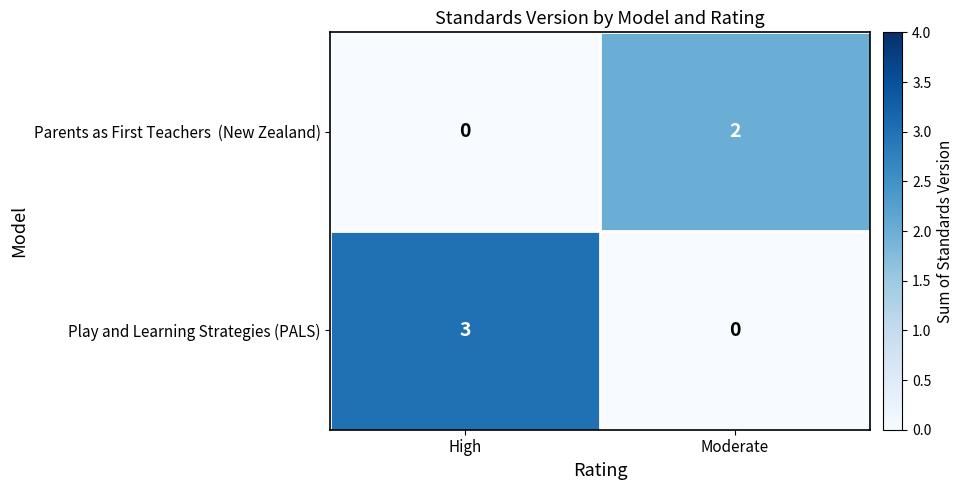

What is the sum of all Play and Learning Strategies (PALS) values?

3